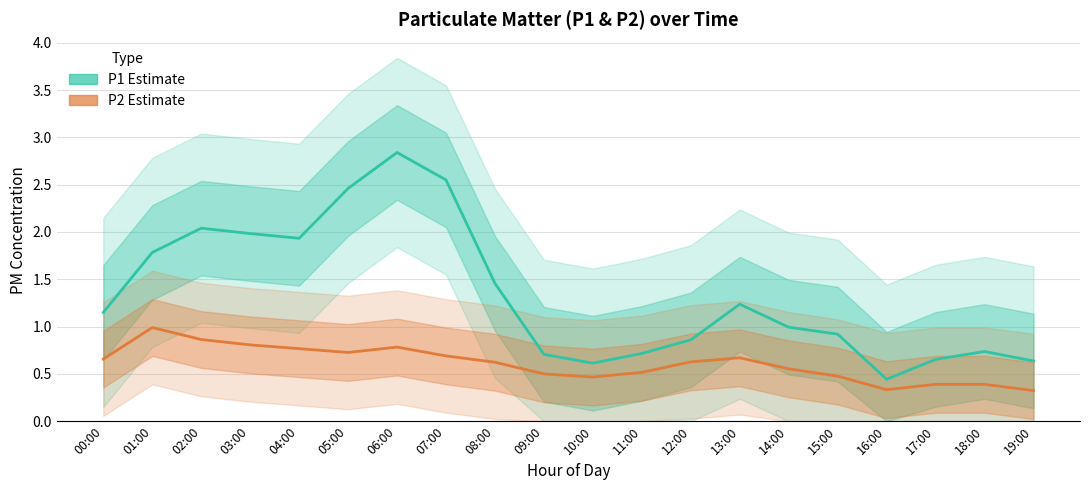

What is the label of the 9th point from the left?

08:00